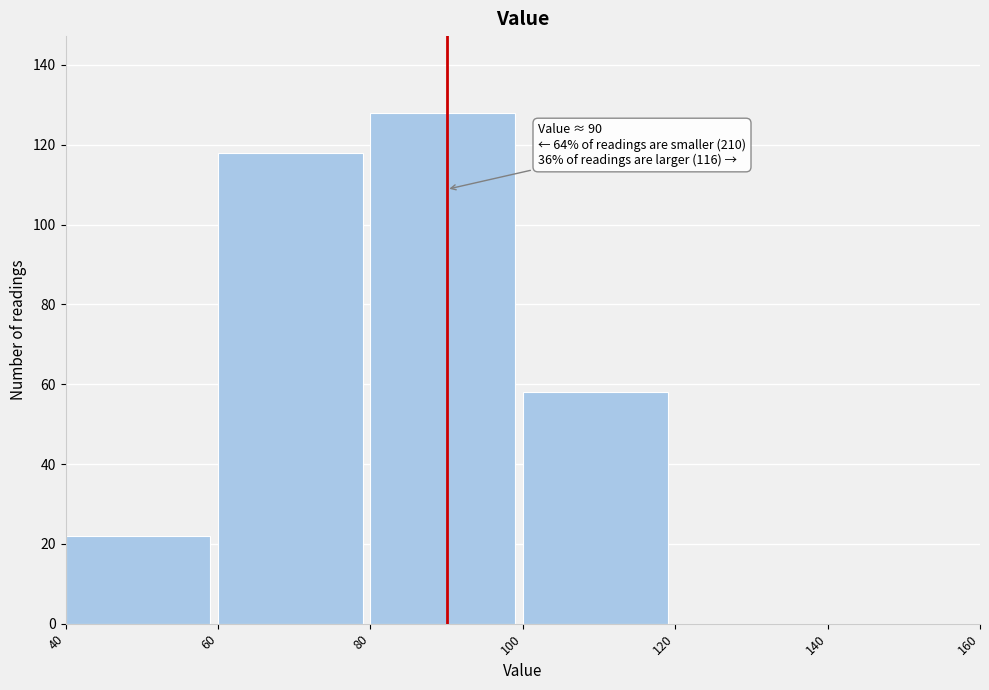

Which range on the x-axis has the tallest bar?

80 to 100